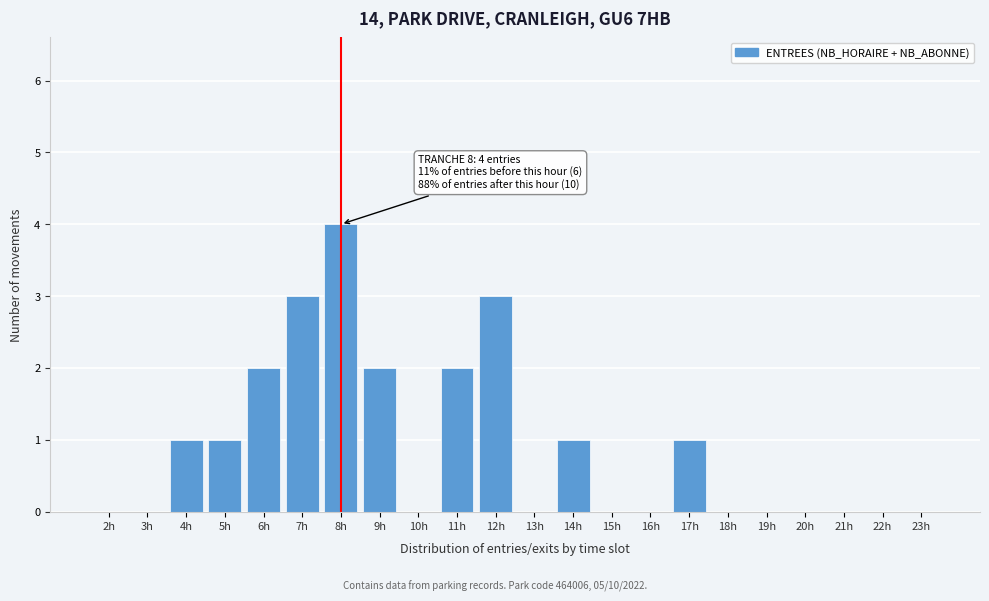

Reading left to right, transcribe all the data shown in this chart.

2h=0	3h=0	4h=1	5h=1	6h=2	7h=3	8h=4	9h=2	10h=0	11h=2	12h=3	13h=0	14h=1	15h=0	16h=0	17h=1	18h=0	19h=0	20h=0	21h=0	22h=0	23h=0